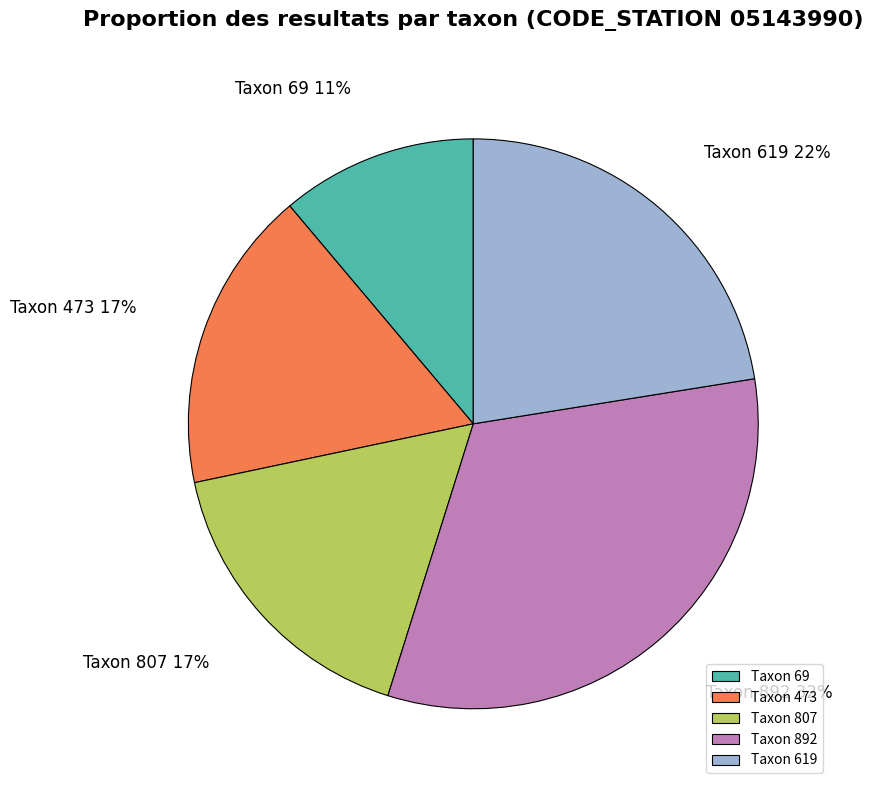

Which slice is the smallest?

Taxon 69